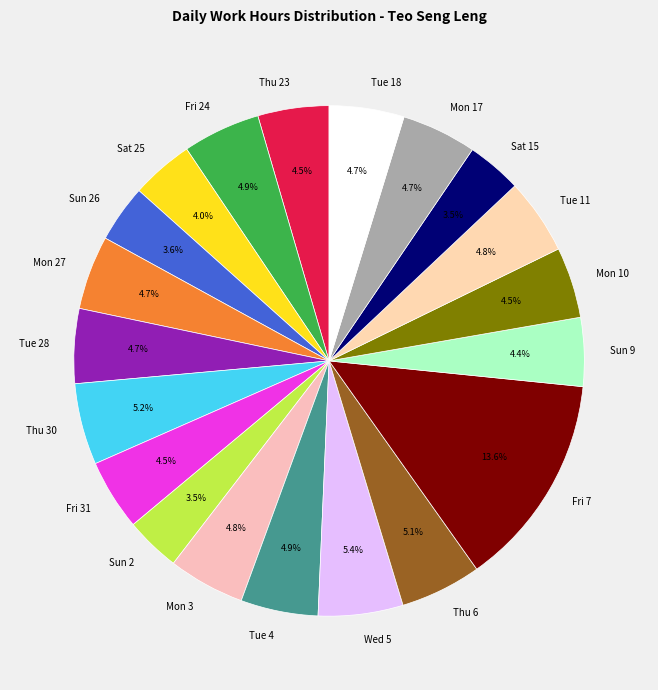

How many slices are in this pie chart?

20